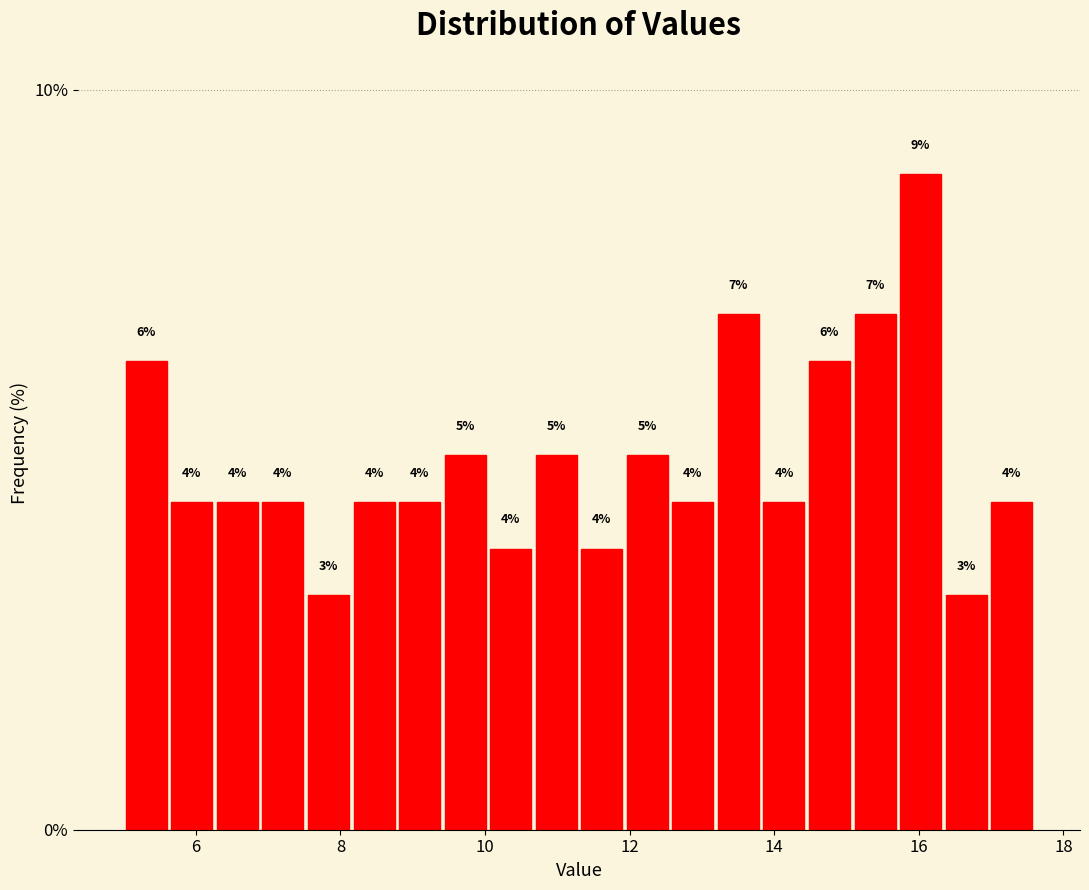

Around what value on the x-axis is the tallest bar? Give the approximate position of its centre, as read against the axis.

16.0